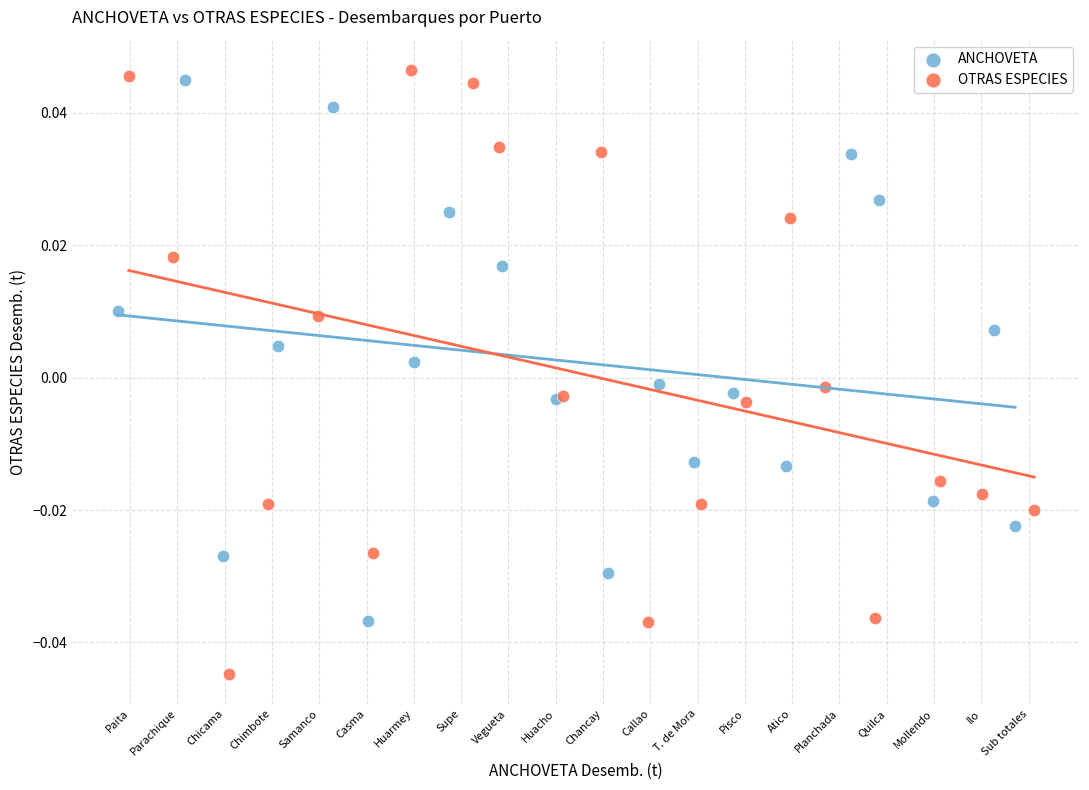

Which series contains the highest Y value?

OTRAS ESPECIES